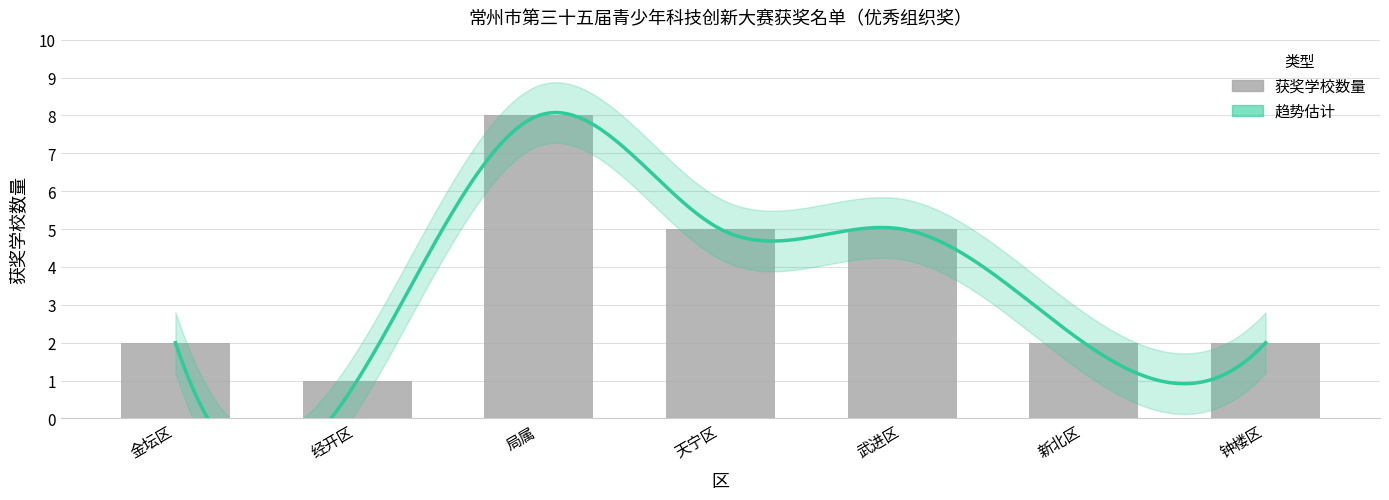

What is the label of the 5th bar from the right?

局属